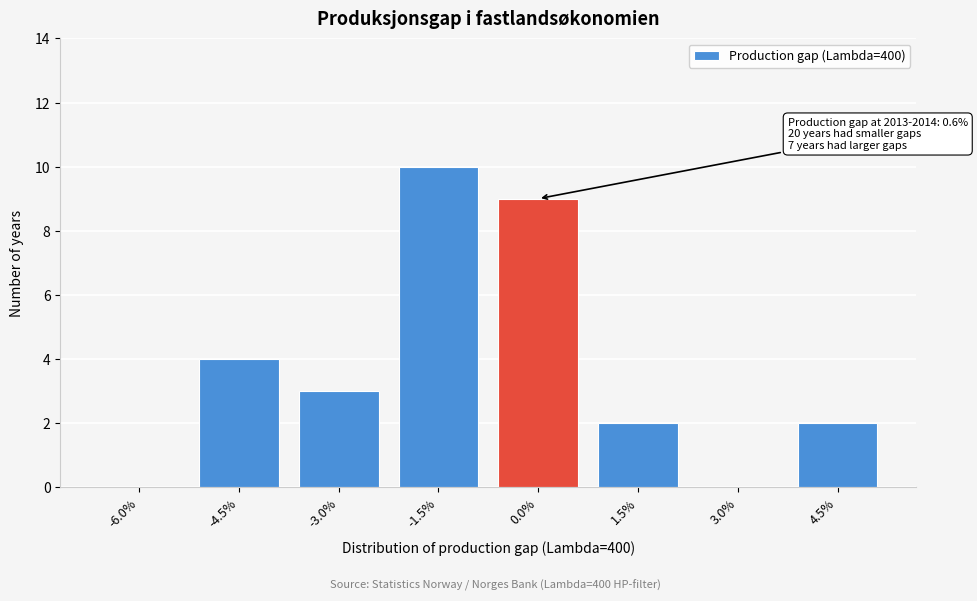

Which category has the highest value across all series?

-1.5%